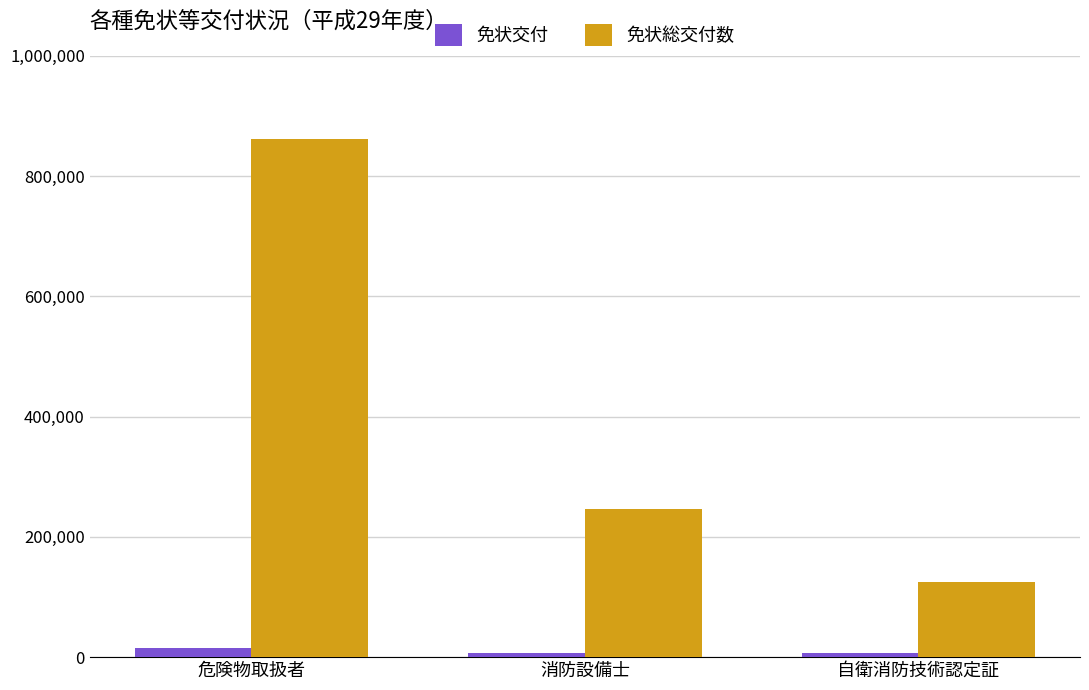

Rank the series at 危険物取扱者 from highest to lowest value.

免状総交付数, 免状交付